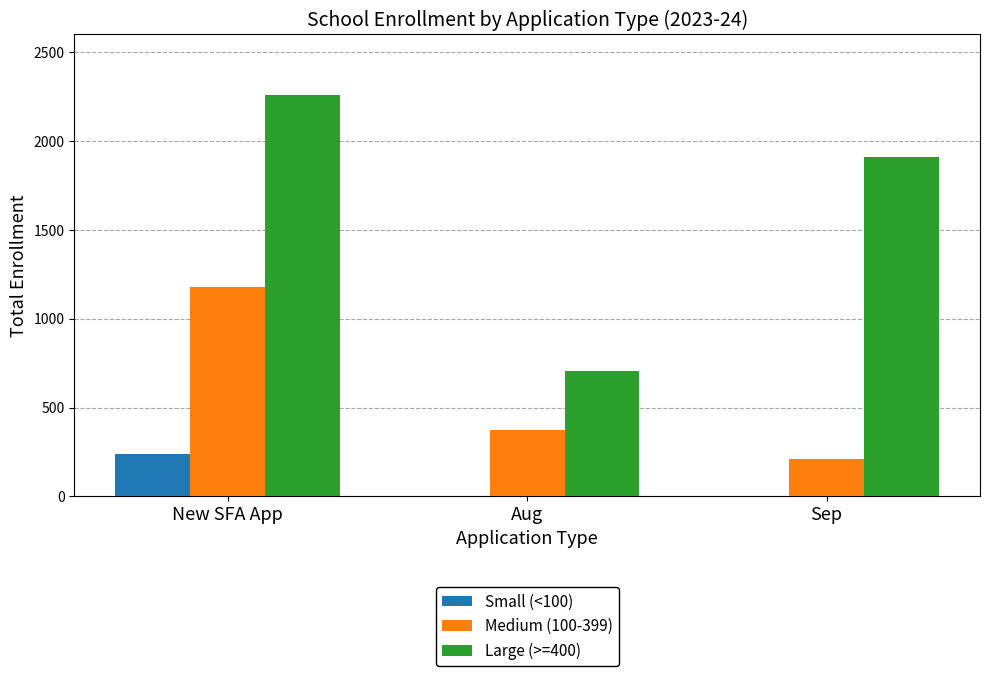

Which category has the highest value across all series?

New SFA App